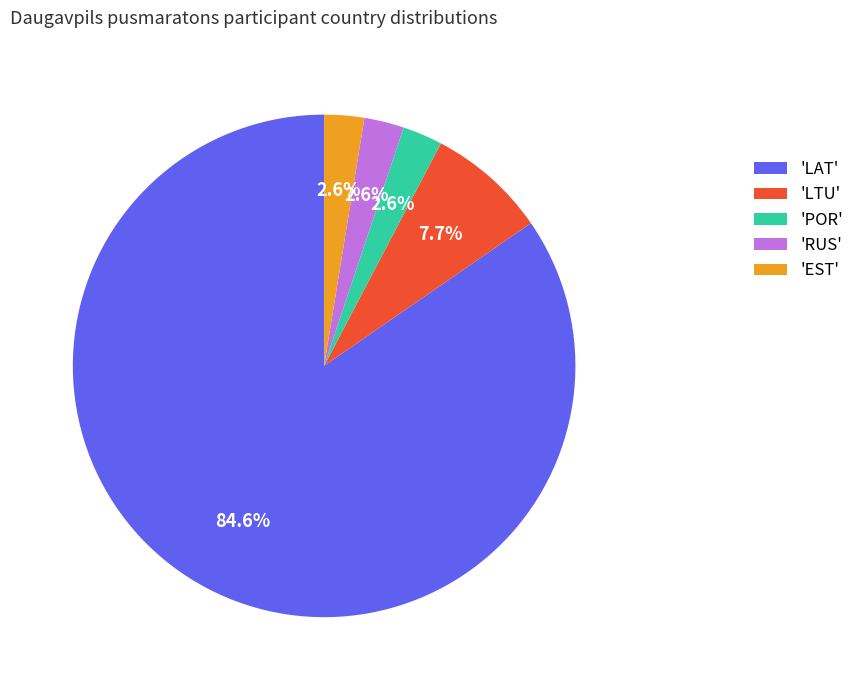

How many slices are in this pie chart?

5